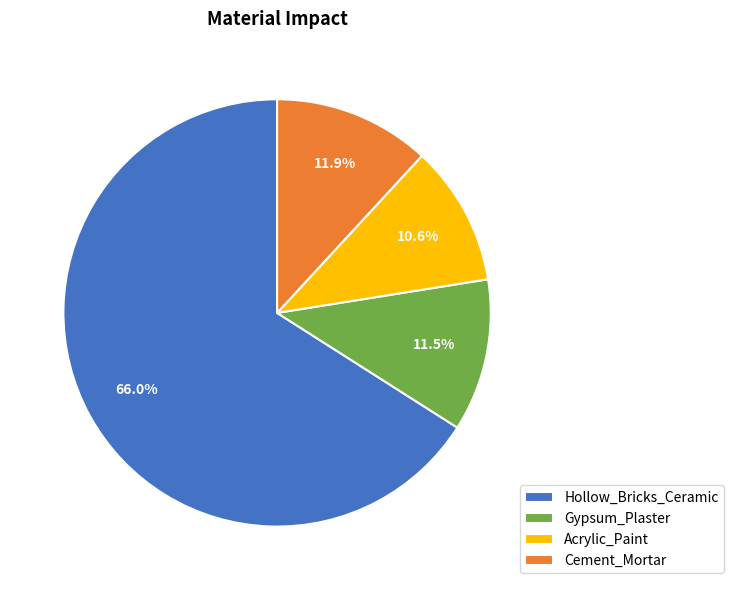

Do Gypsum_Plaster and Cement_Mortar together represent more than half of the pie?

No